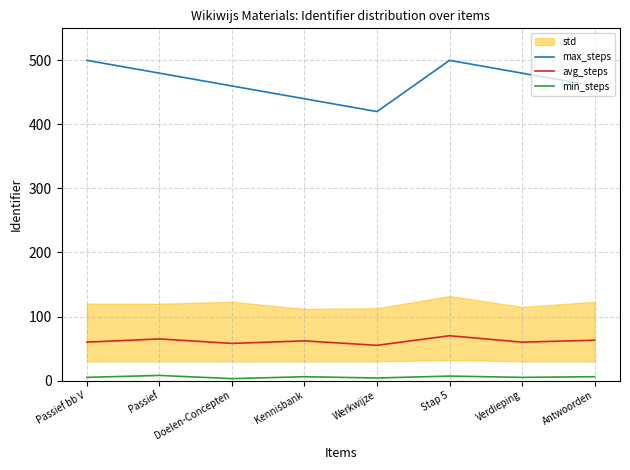

Reading left to right, extract all data points from this chart.

max_steps: 500	480	460	440	420	500	480	460
avg_steps: 60	65	58	62	55	70	60	63
min_steps: 5	8	3	6	4	7	5	6